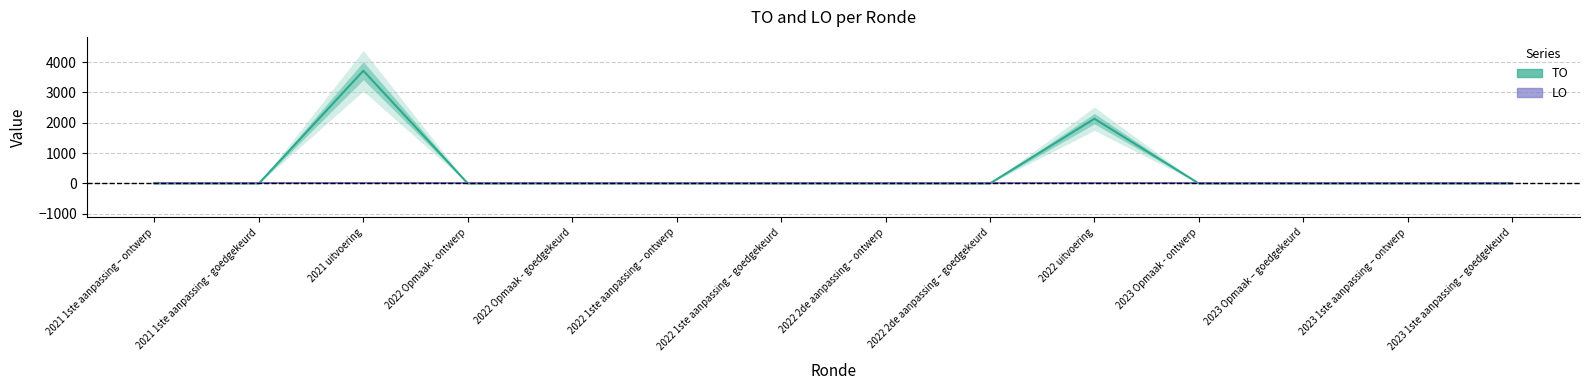

True or false: LO and TO intersect in this chart.

False